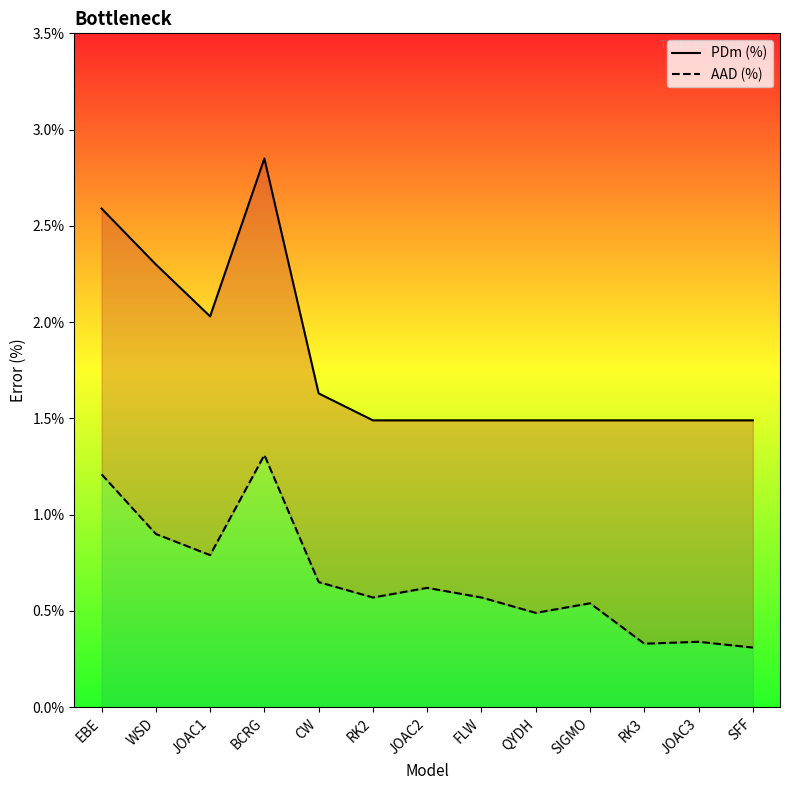

True or false: AAD (%) and PDm (%) cross at least once.

False